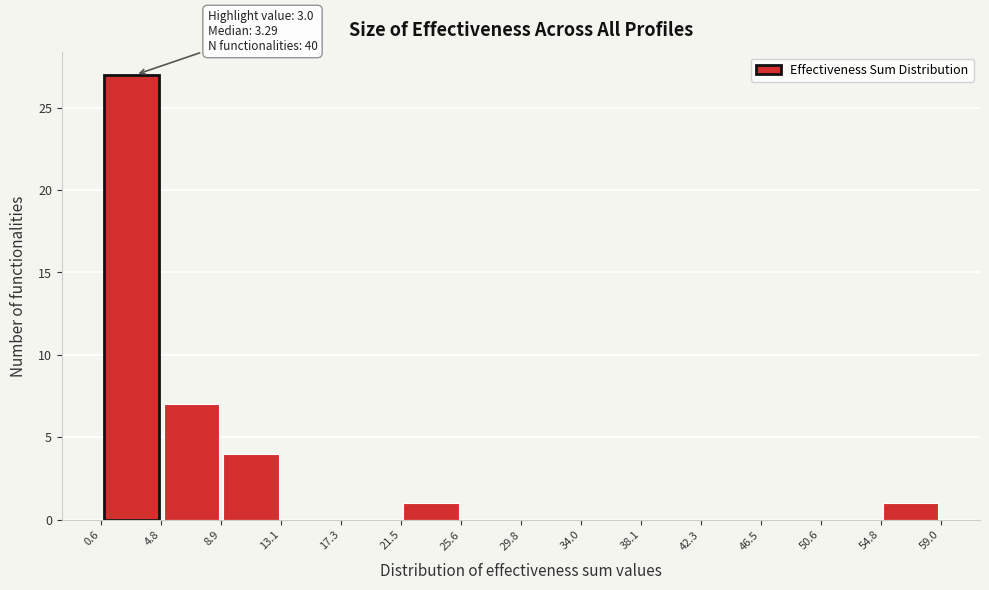

Over which range of the x-axis is the bar tallest?

0.6 to 4.8